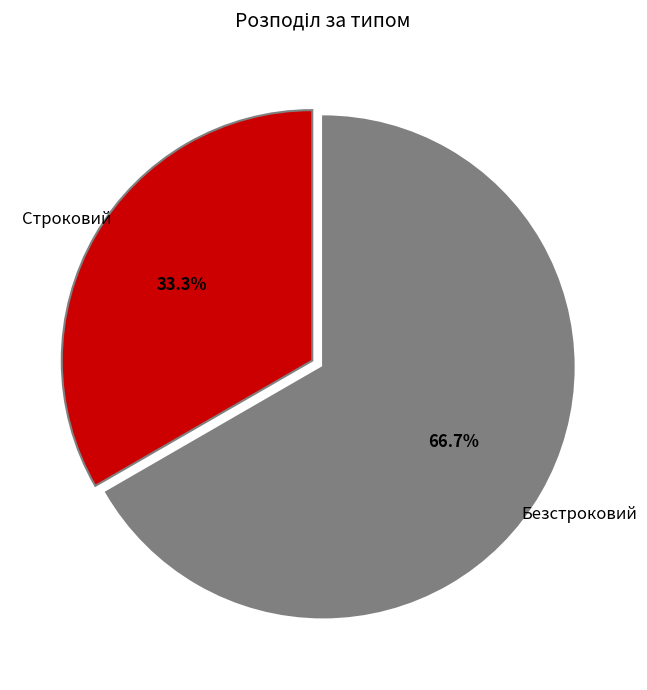

True or false: Строковий accounts for 46% of the total.

False